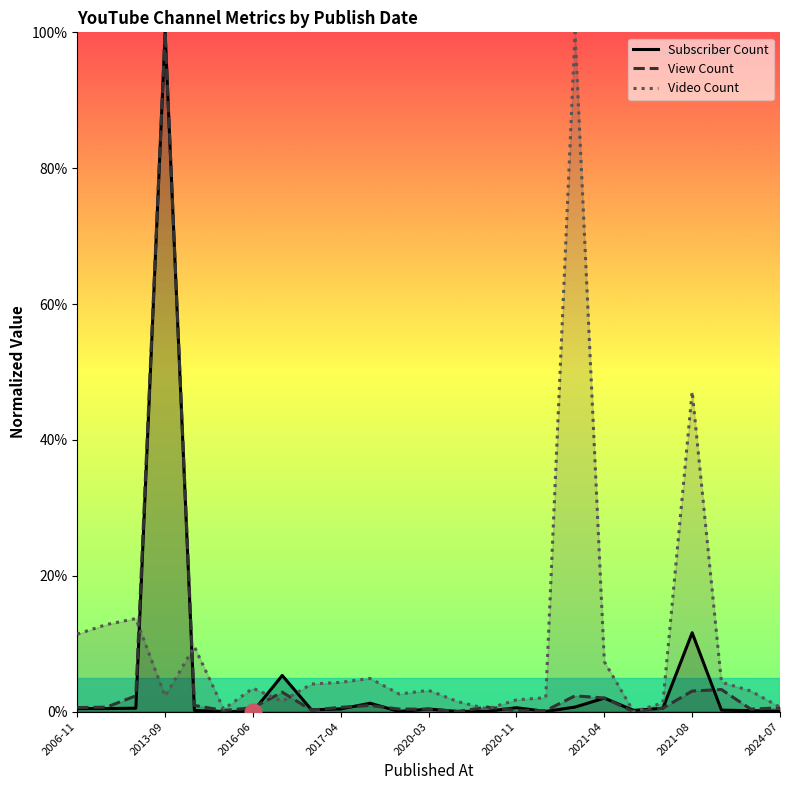

What is the maximum value for Subscriber Count?

100.0